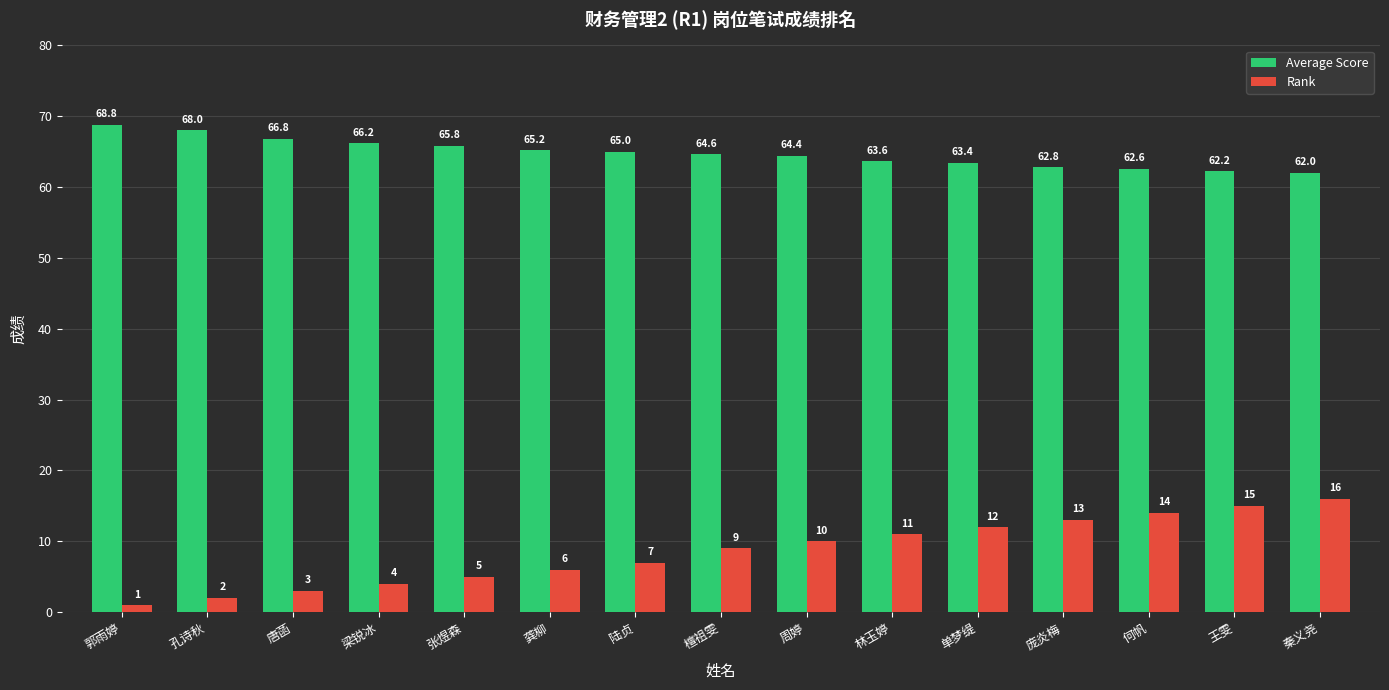

What is the difference between the highest and lowest values at 陆贞?

58.0